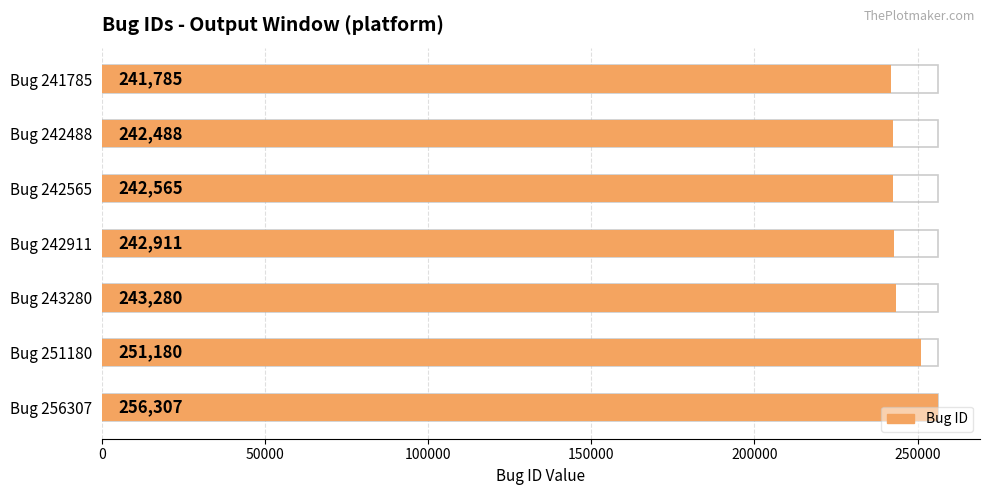

Approximately how many times larger is the value at Bug 242911 compared to Bug 243280?

1.0